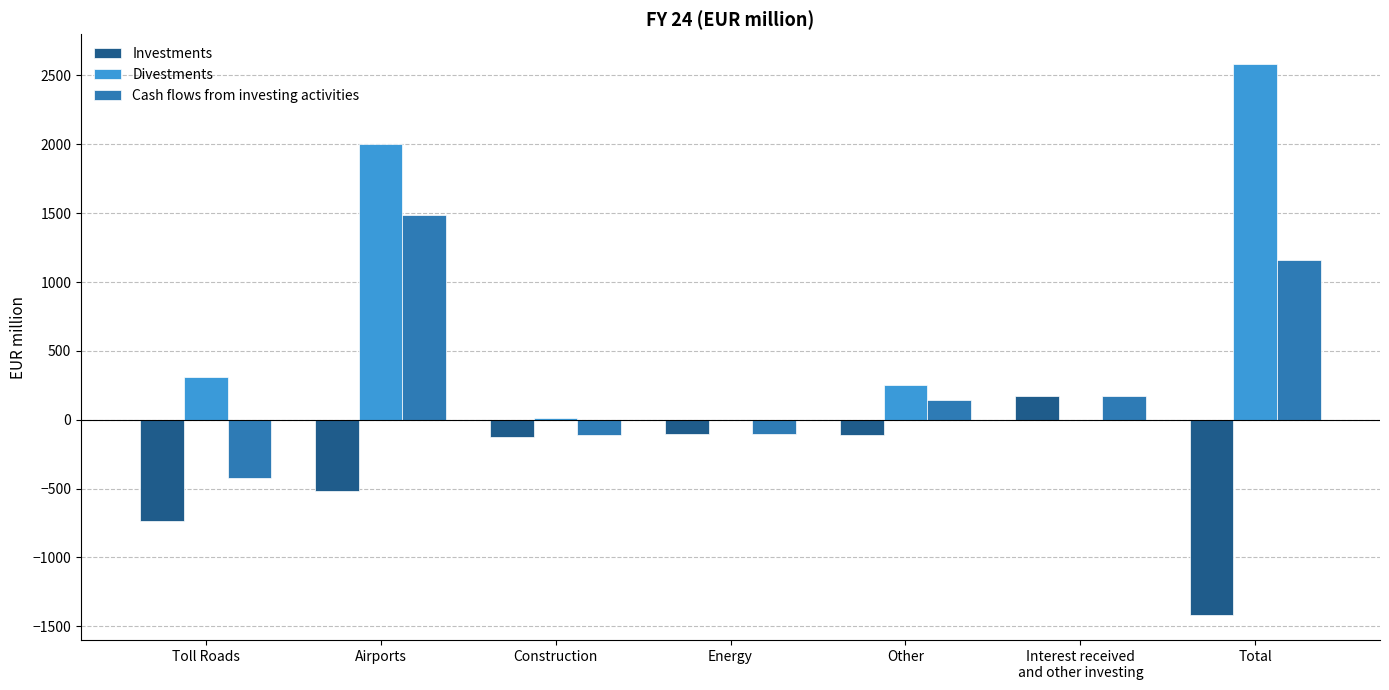

What is the total value across all series at Energy?

-204